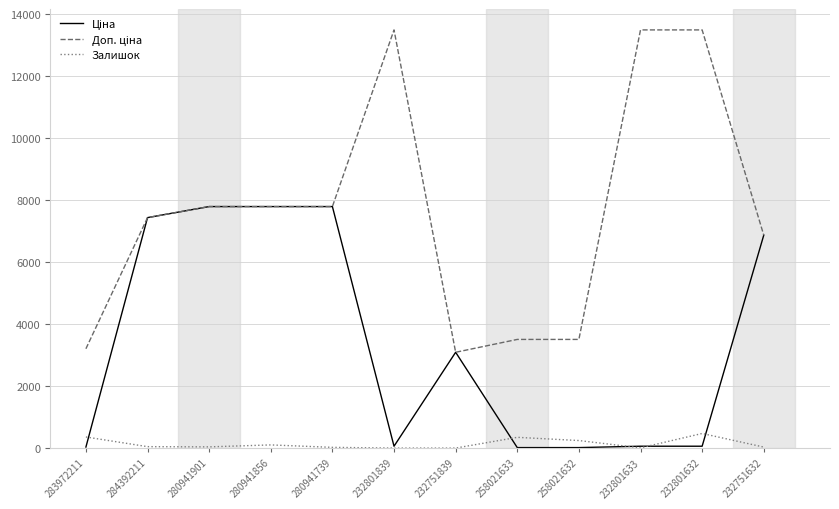

What is the spread (max minus min) of values at 232751839?

3091.2